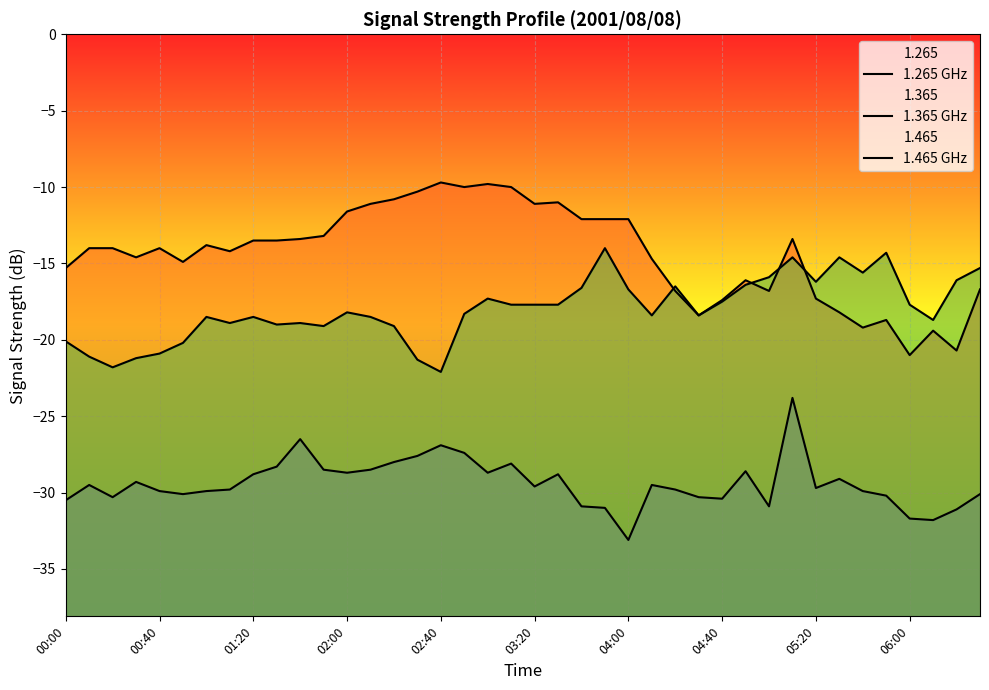

What are all the series names shown in the legend?

1.265 GHz, 1.365 GHz, 1.465 GHz